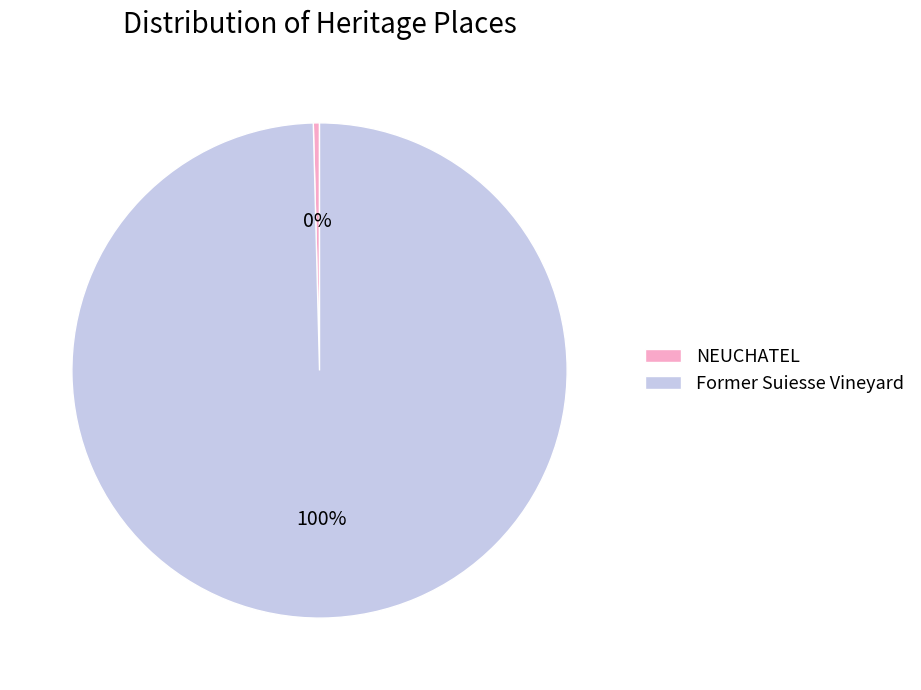

Combined, do NEUCHATEL and Former Suiesse Vineyard account for over 50%?

Yes